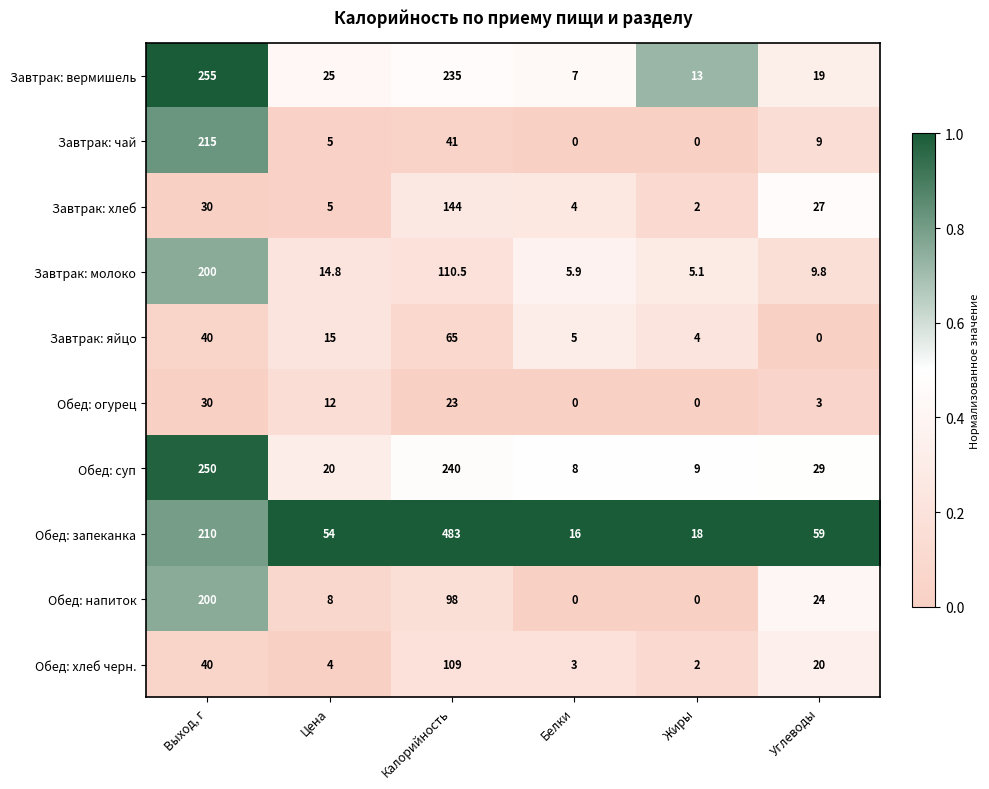

Which series has the largest total across all categories?

Обед: запеканка